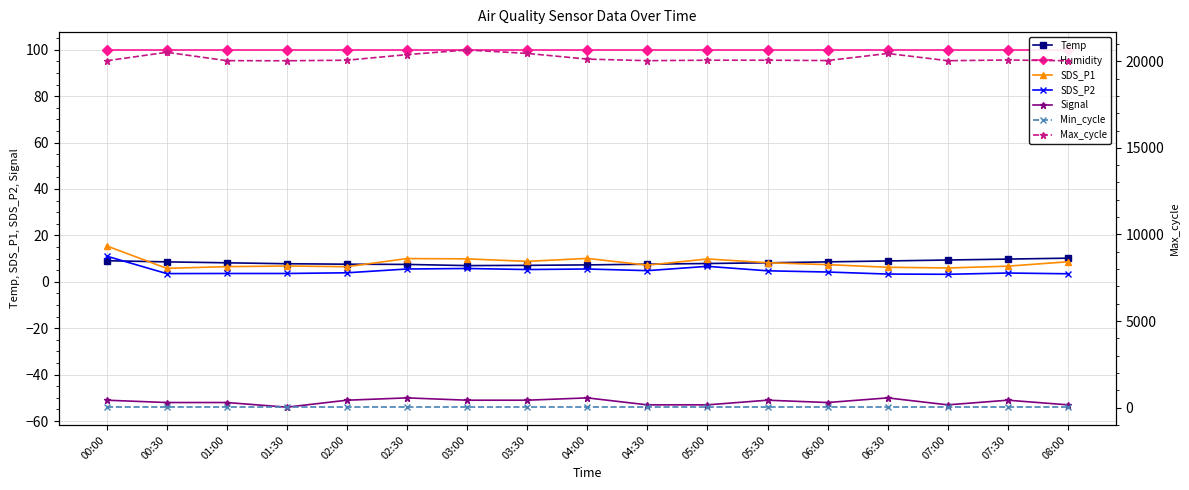

True or false: SDS_P2 has more than 0 points higher than both neighbors.

True